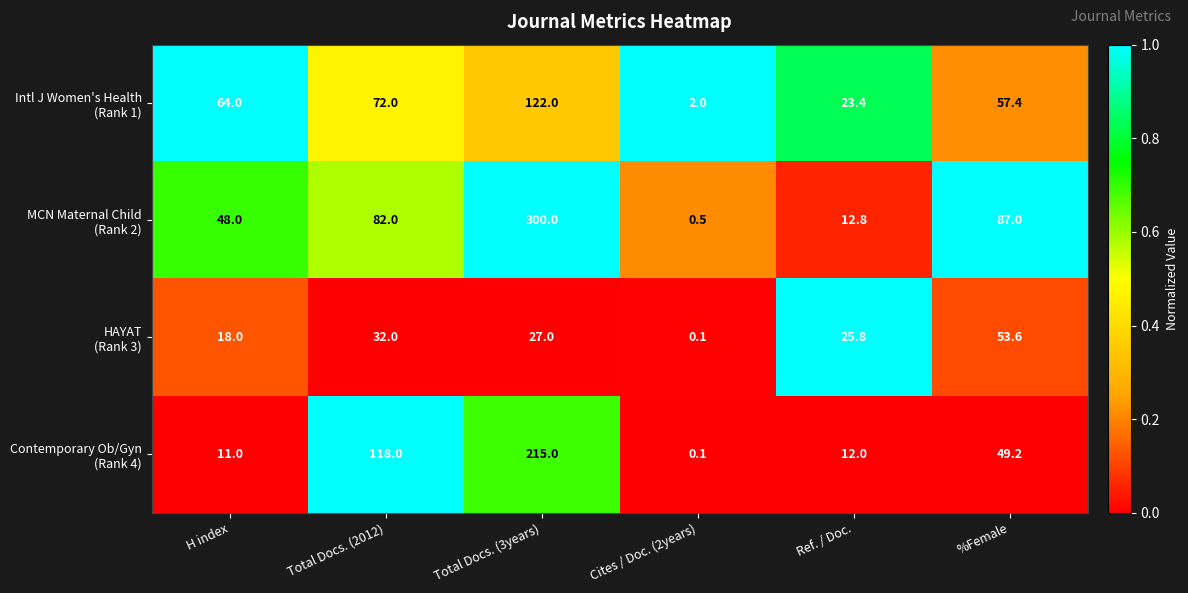

What is the spread (max minus min) of values at Total Docs. (3years)?

273.0